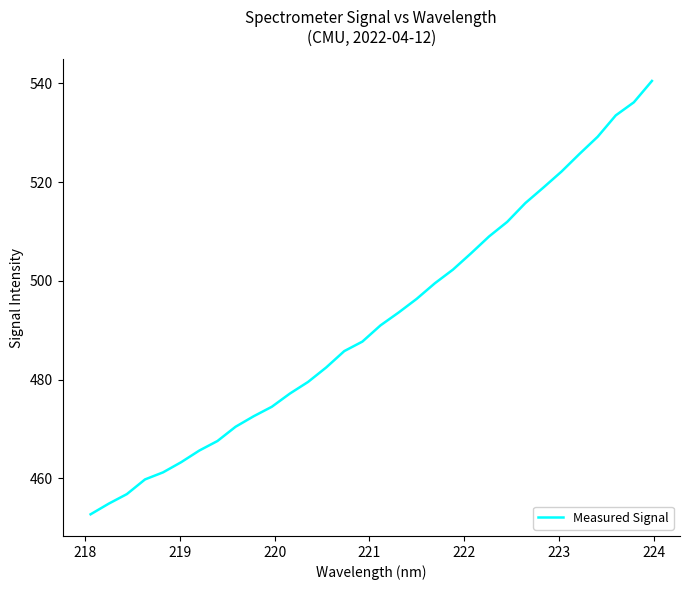

What is the minimum value shown in the chart?

452.7